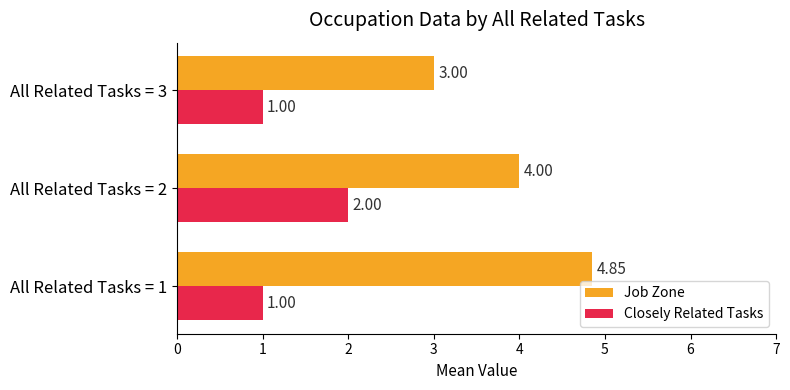

Which series has the widest spread of values?

Job Zone